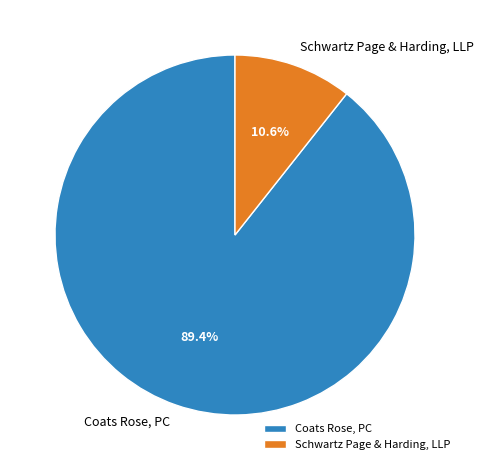

What percentage is NOT represented by Schwartz Page & Harding, LLP?

89.4%